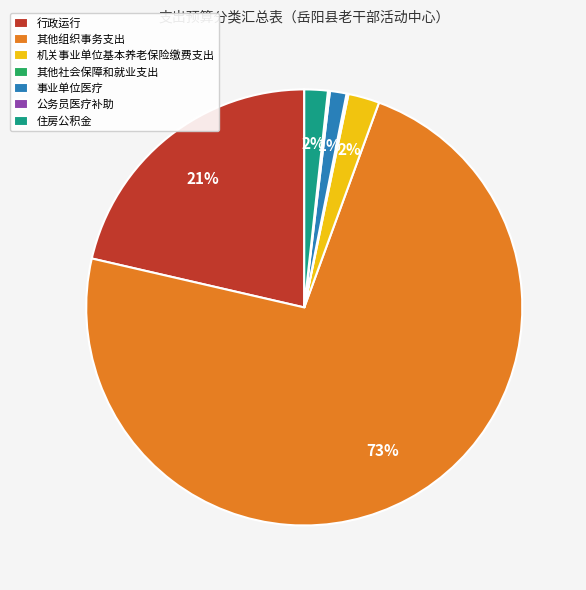

True or false: 机关事业单位基本养老保险缴费支出 accounts for 2% of the total.

True